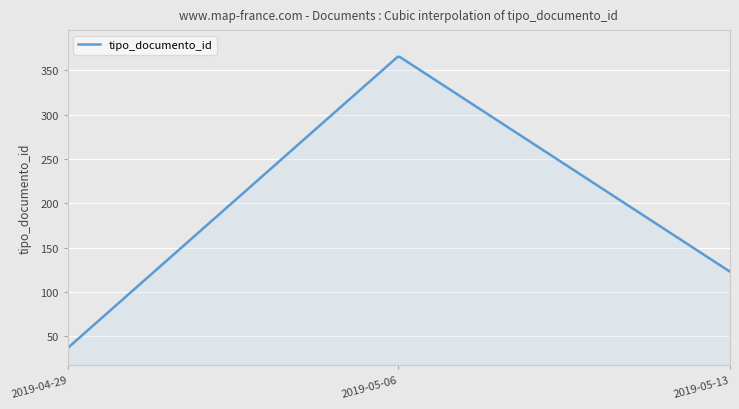

What is the difference between the maximum and minimum values?

328.3